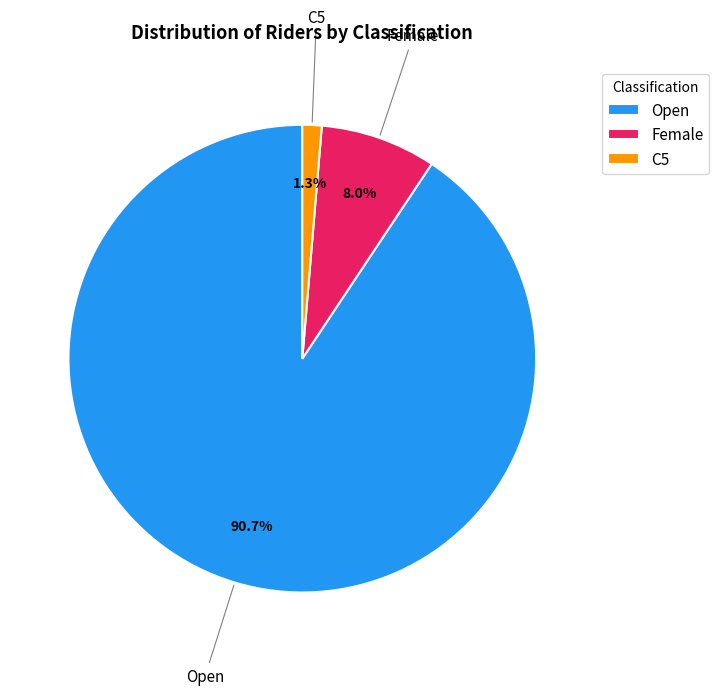

True or false: Open accounts for 91% of the total.

True